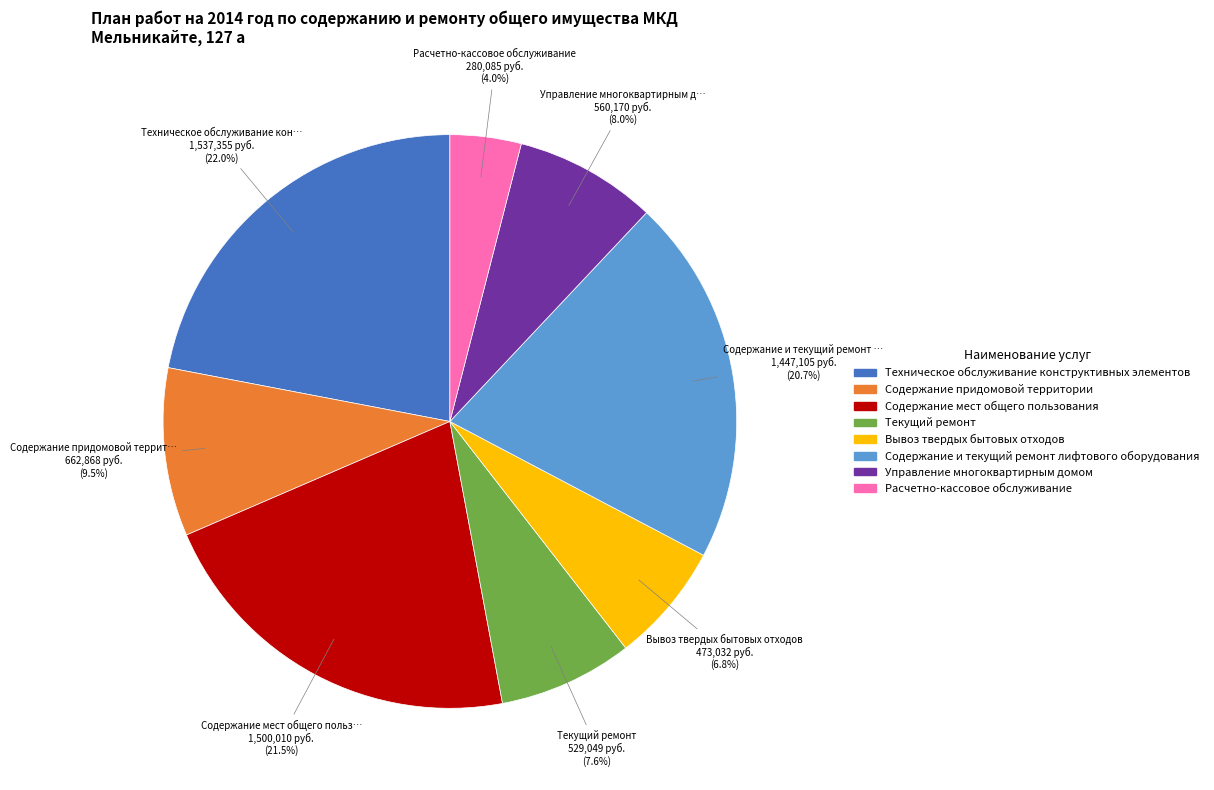

Does Вывоз твердых бытовых отходов account for over 50% of the chart?

No